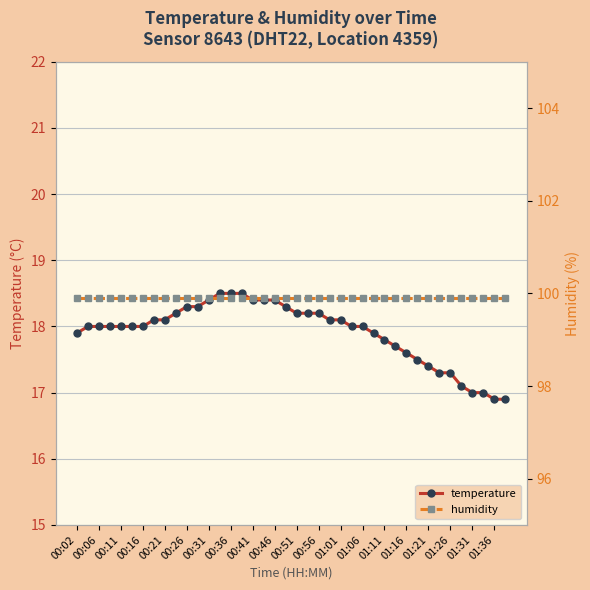

List the series in order of their peak value, highest first.

humidity, temperature